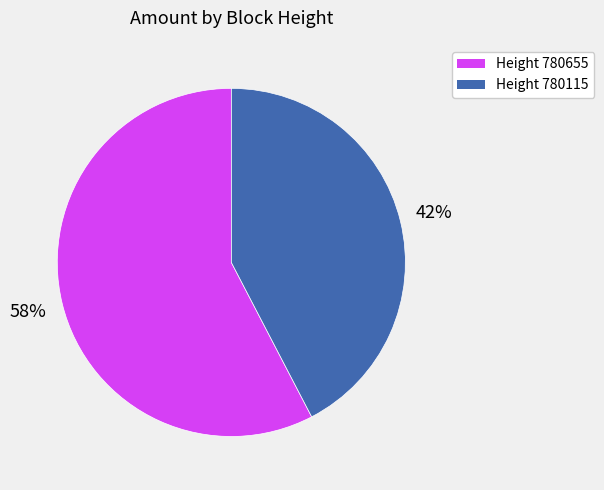

To the nearest percent, what is the average slice percentage?

50%